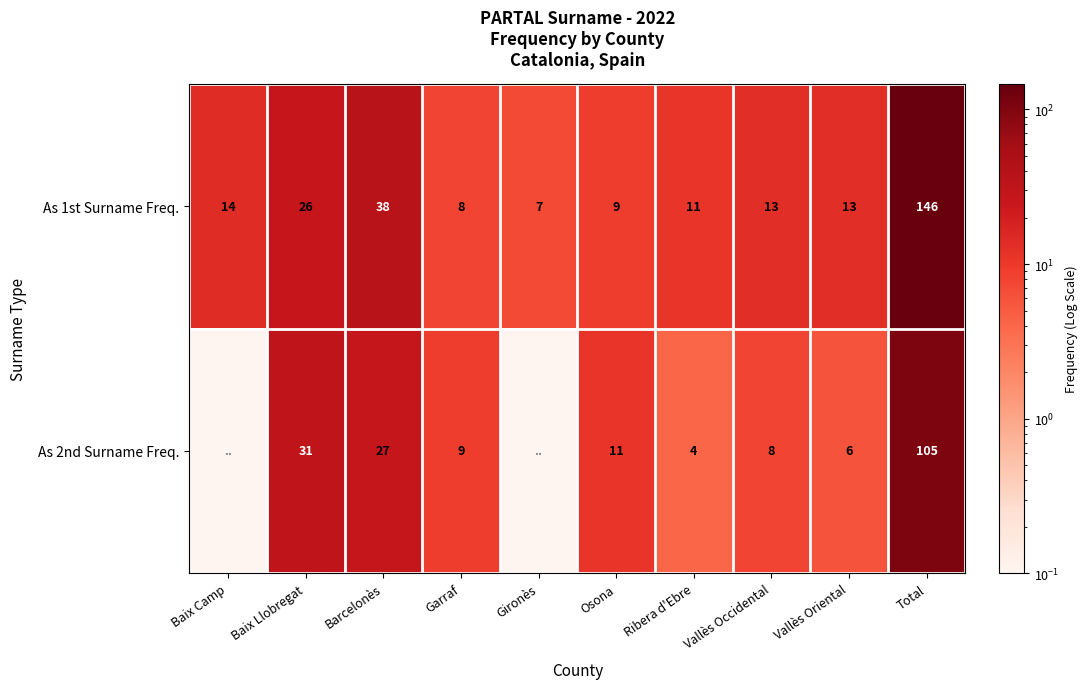

Is the value of As 2nd Surname Freq. at Osona greater than the value of As 1st Surname Freq. at Garraf?

Yes